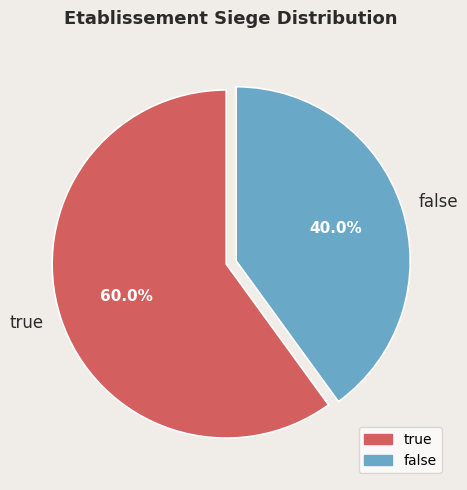

Is it true that true is 60% of the pie?

True